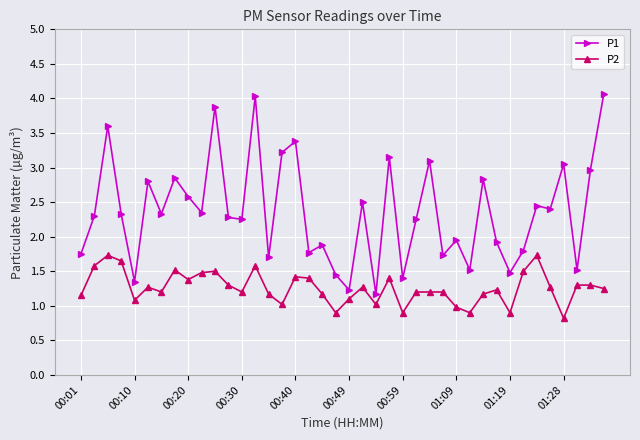

True or false: P2 and P1 intersect in this chart.

False